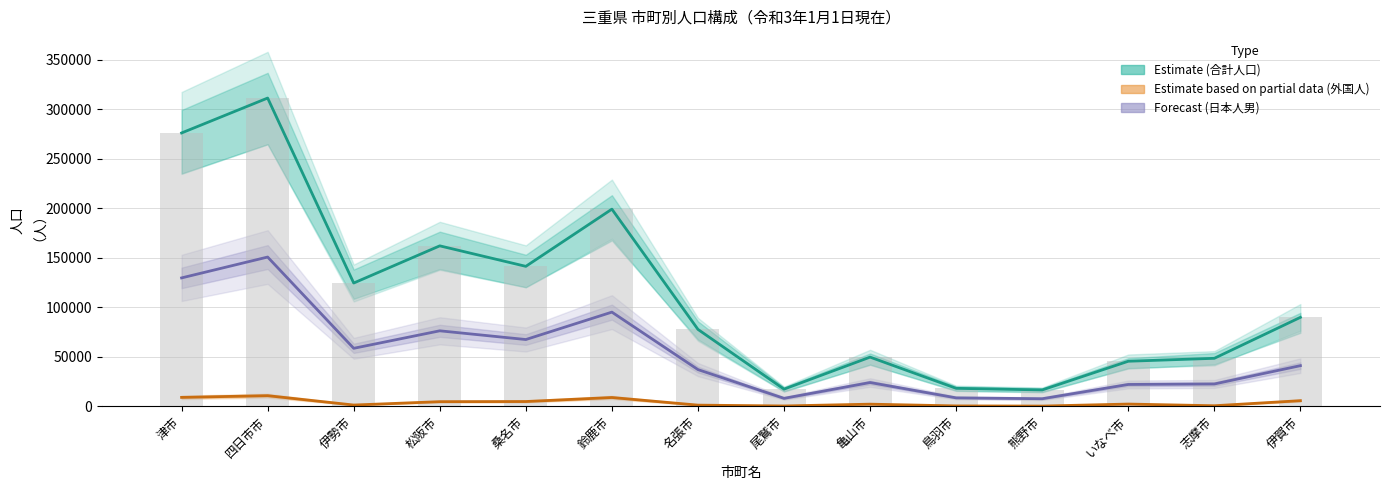

What is the label of the 10th bar from the right?

桑名市